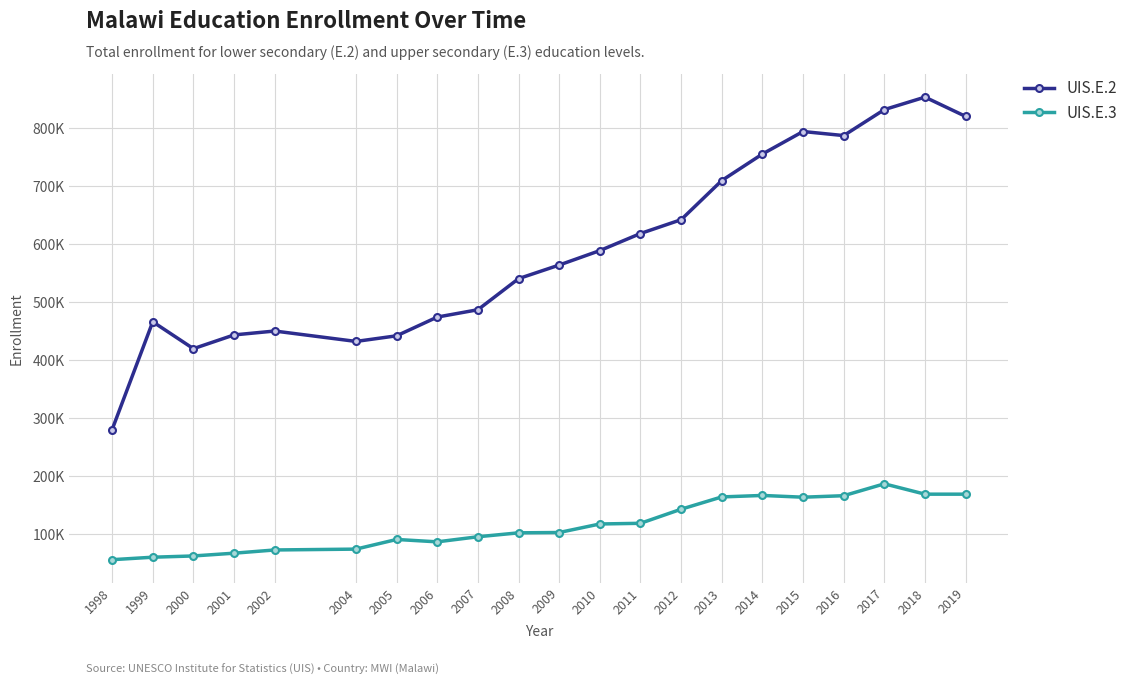

Where does the UIS.E.2 series first go above 564374?

2010